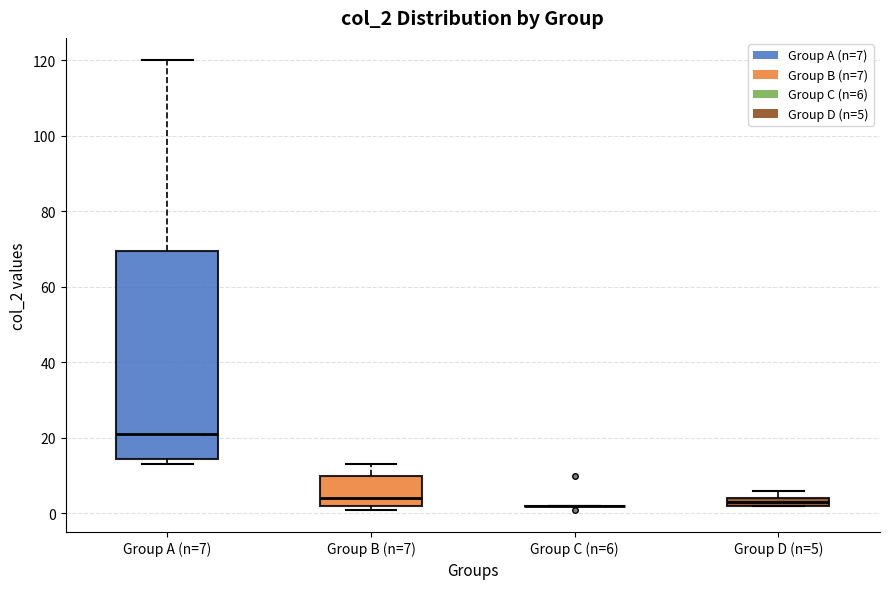

Where does the upper whisker of the box for Group B (n=7) end on the y-axis? The values are not printed on the chart, so give them approximately, as read against the axis.

14